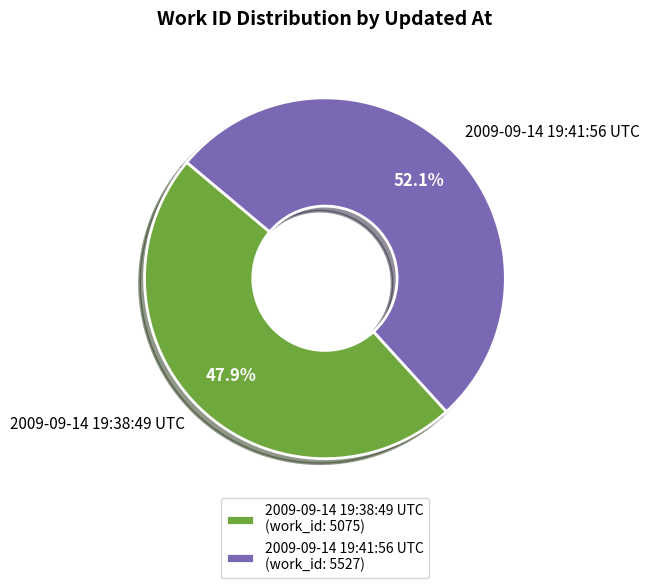

To the nearest percent, what percentage of the pie is 2009-09-14 19:38:49 UTC?

48%